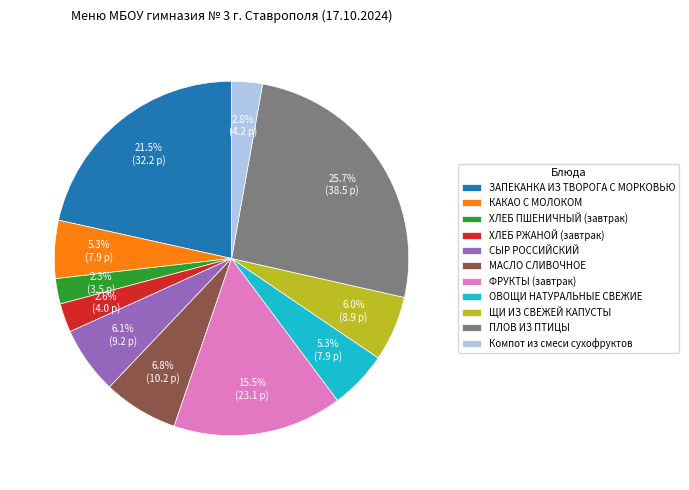

How many segments does this pie chart have?

11